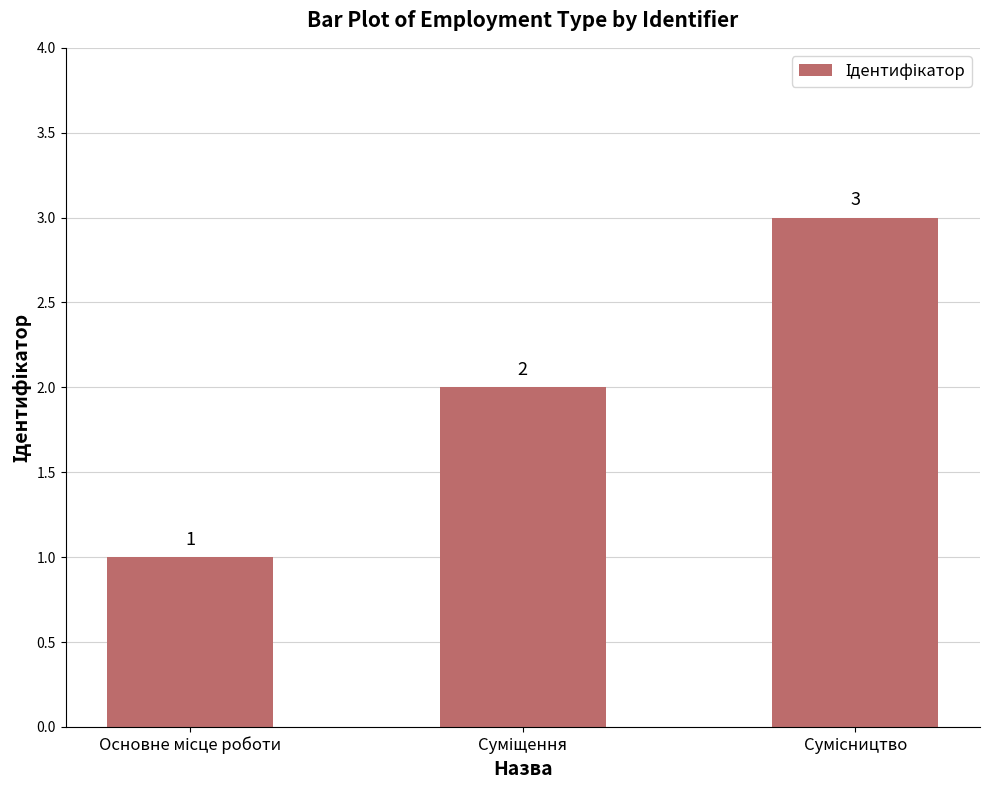

What is the value of the 1st bar from the left?

1